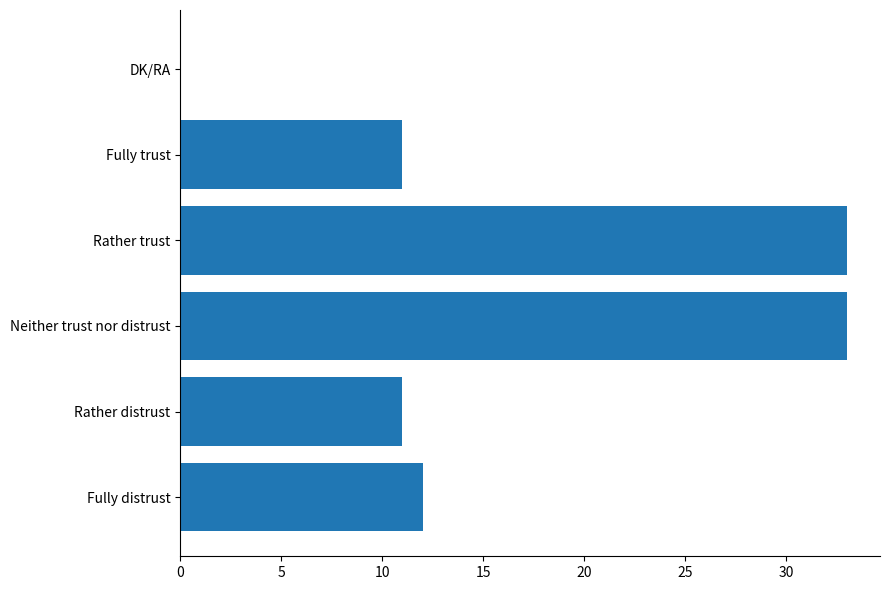

What is the maximum value shown in the chart?

33